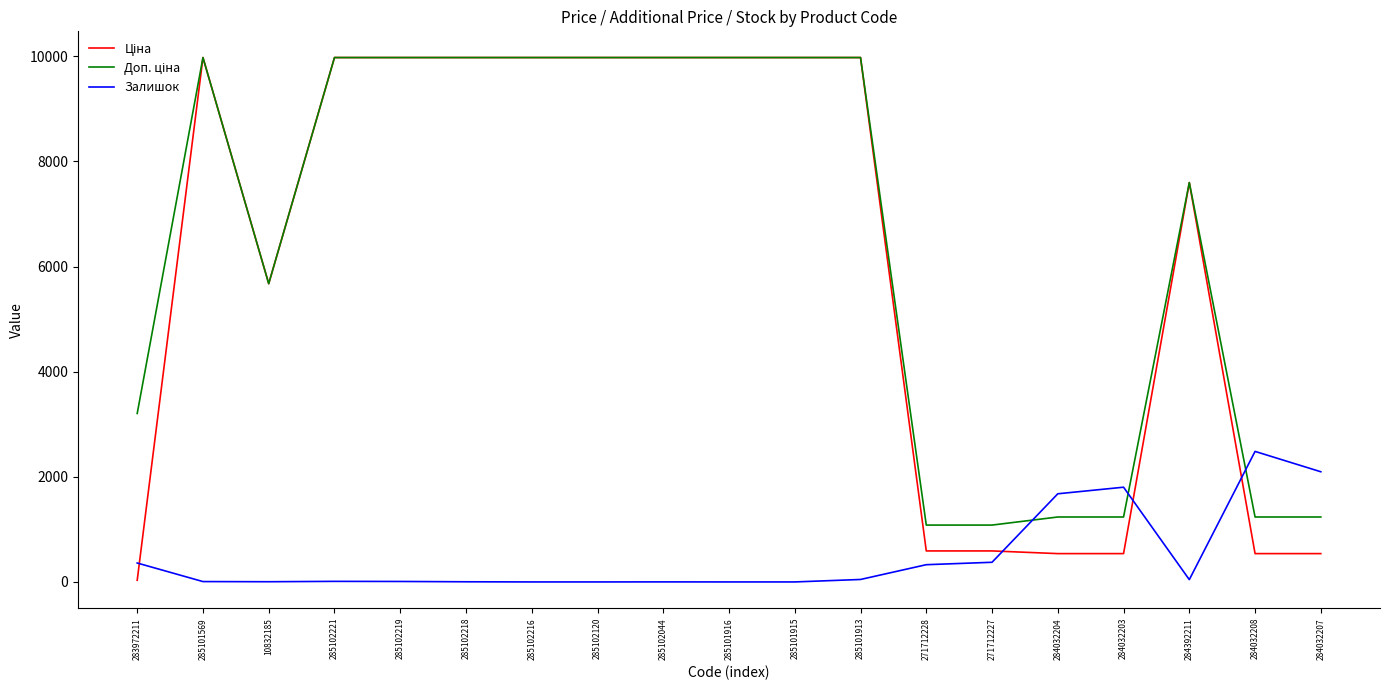

What is the spread (max minus min) of values at 285101916?

9975.0